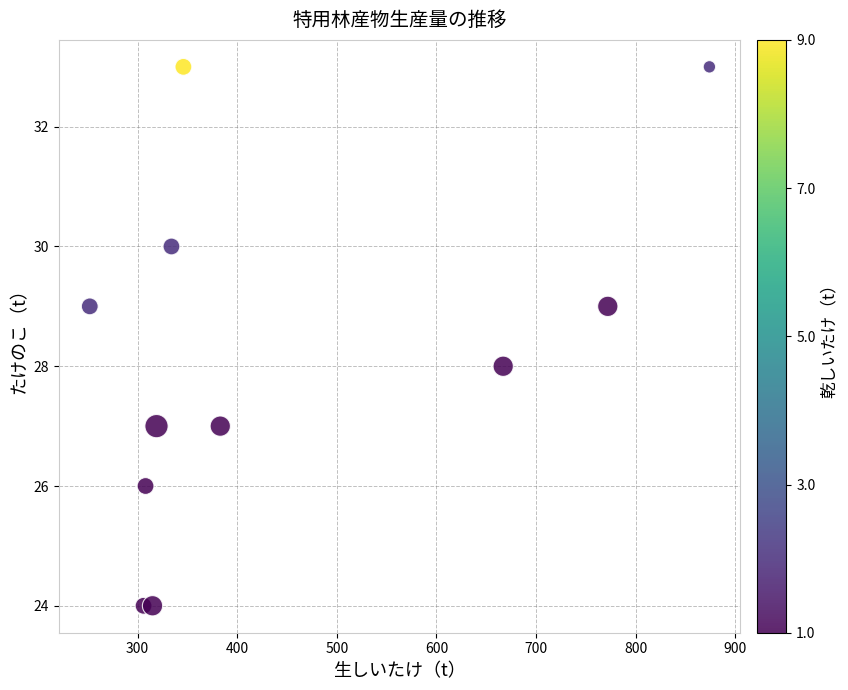

What is the average Y value?

28